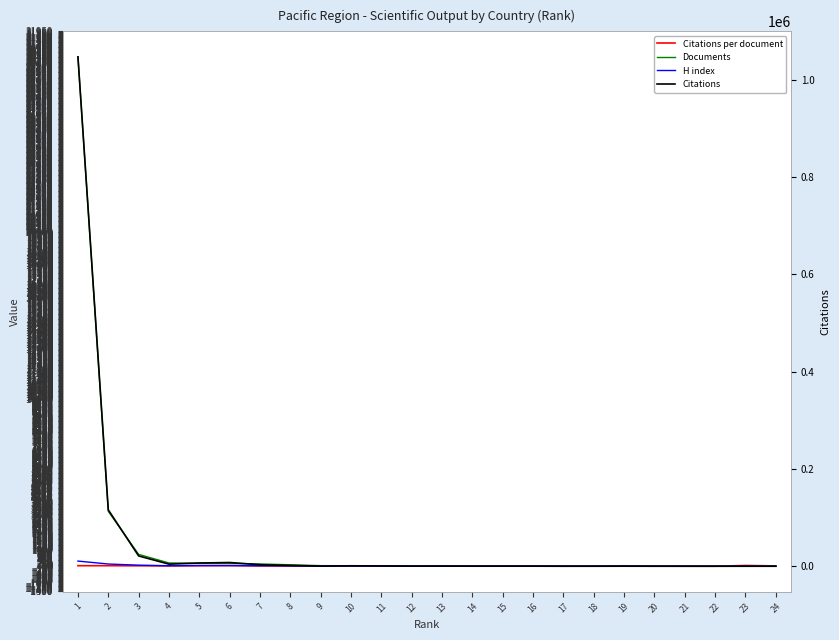

Count the number of data series in this chart.

4